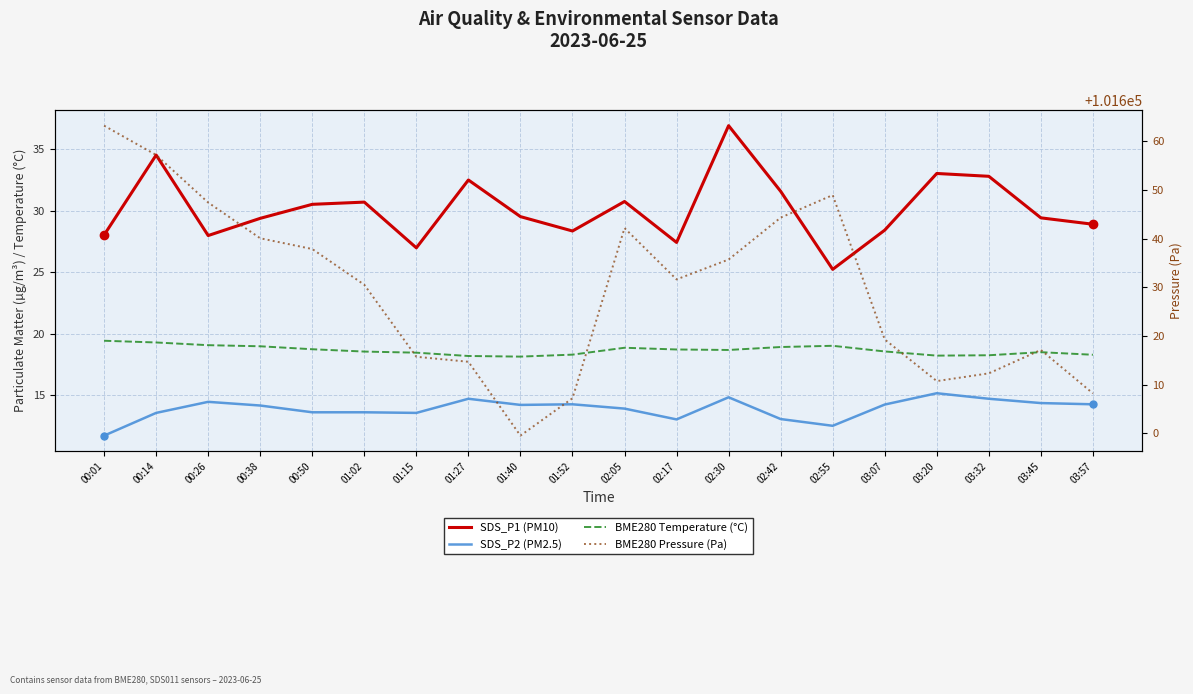

At which category is the sum across all series the highest?

00:14